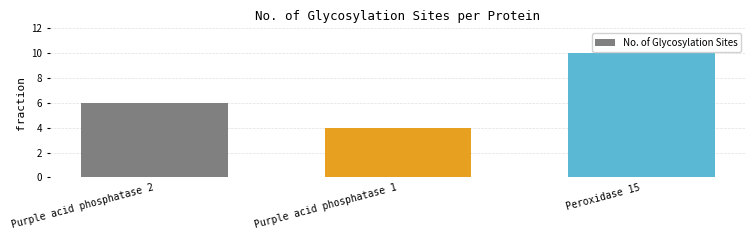

Which category has the highest value across all series?

Peroxidase 15